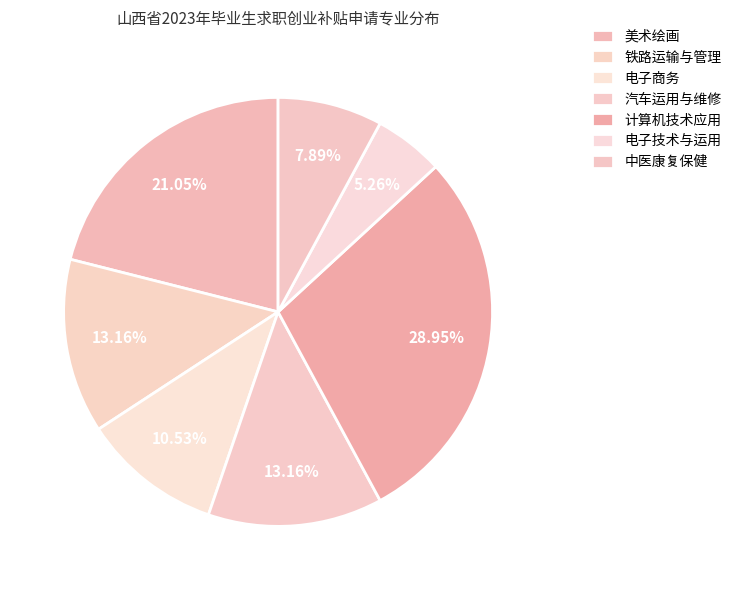

How many segments does this pie chart have?

7